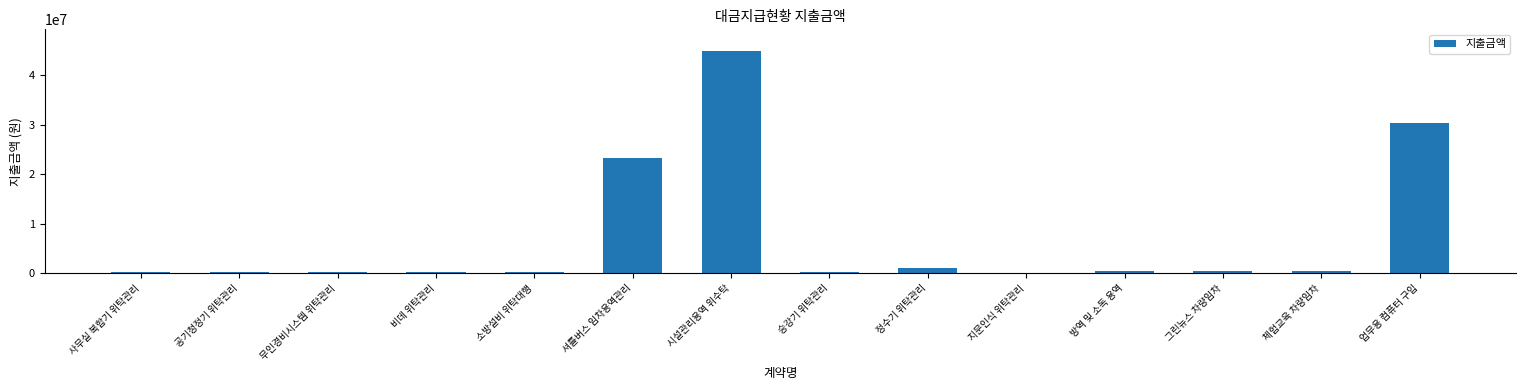

What is the sum of all values?

101971890